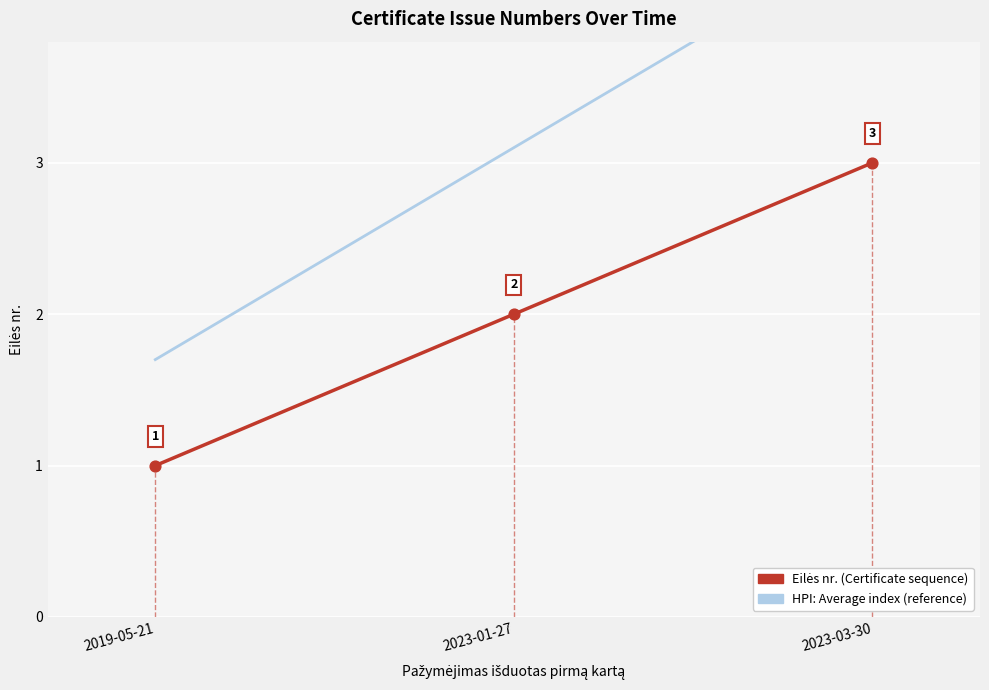

What is the change in value from 2019-05-21 to 2023-01-27?

+1